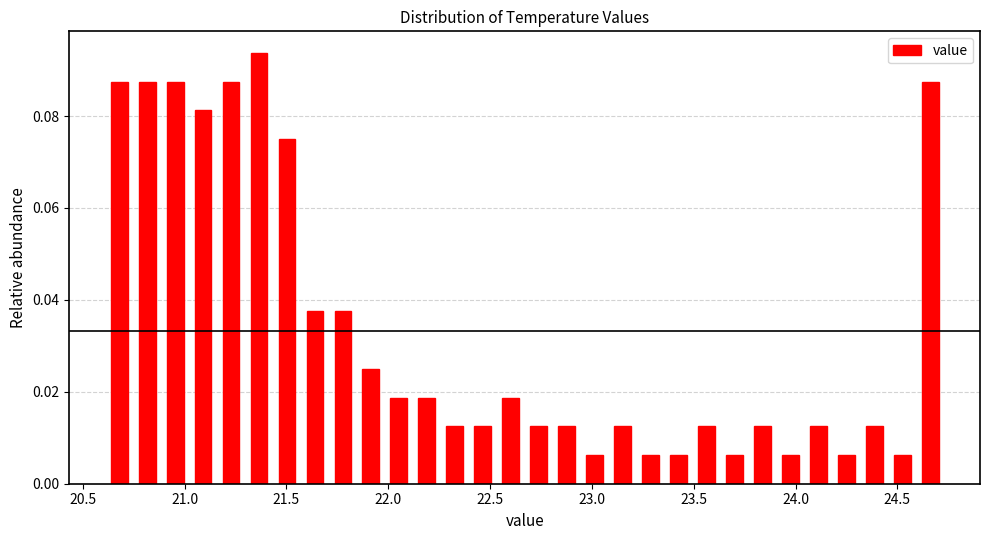

Around what value on the x-axis is the tallest bar? Give the approximate position of its centre, as read against the axis.

21.35